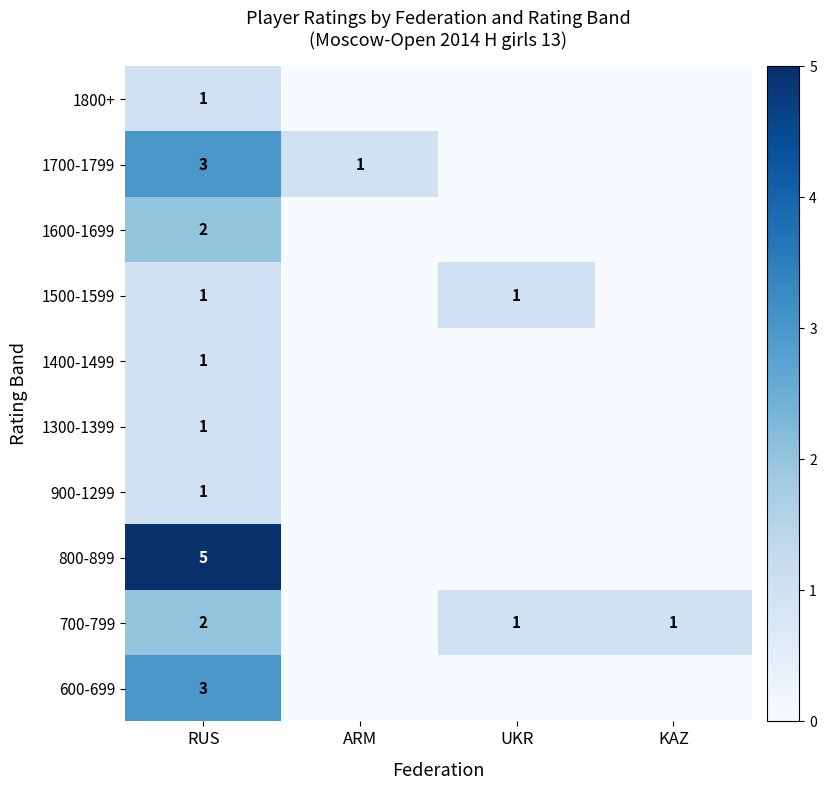

True or false: 1800+ has a value of 1 at RUS.

True